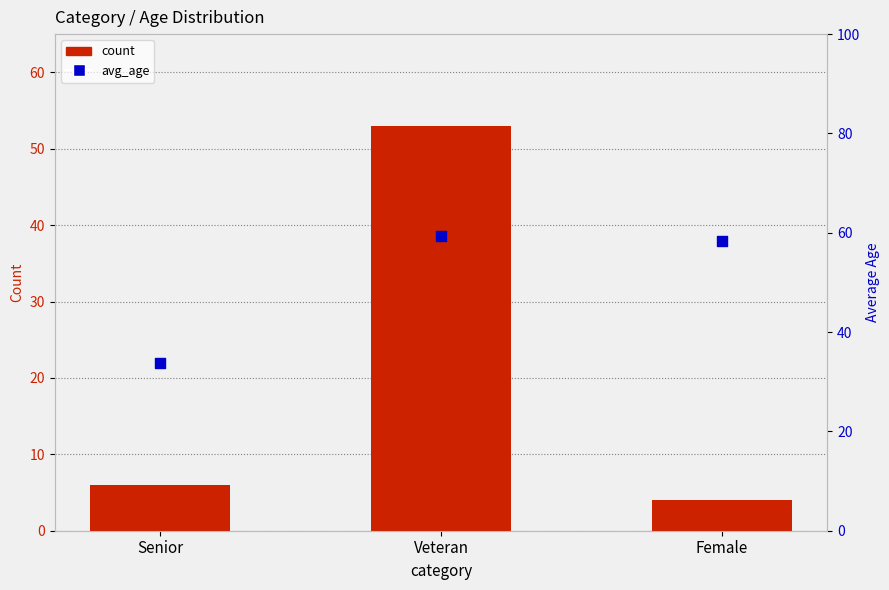

Which series has the widest spread of Y values?

count